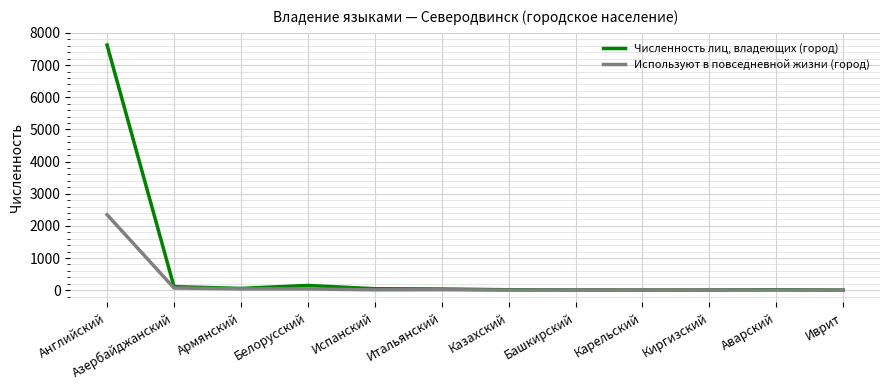

At which category is the sum across all series the highest?

Английский